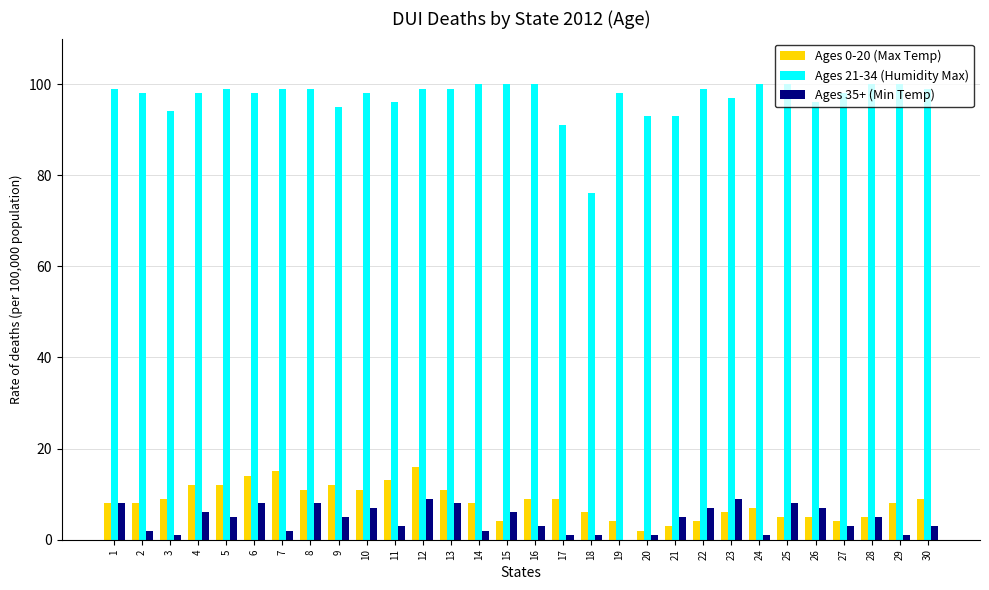

Between 12 and 13, which series saw the biggest shift?

Ages 0-20 (Max Temp)